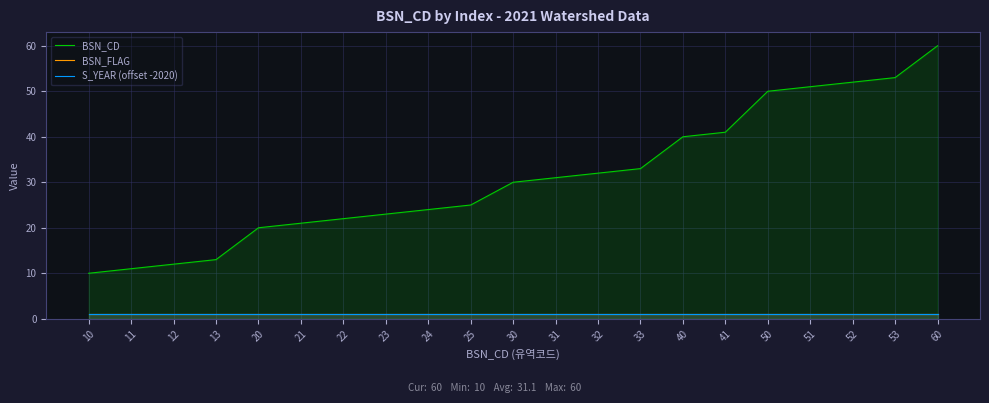

Between 25 and 60, which series saw the biggest shift?

BSN_CD